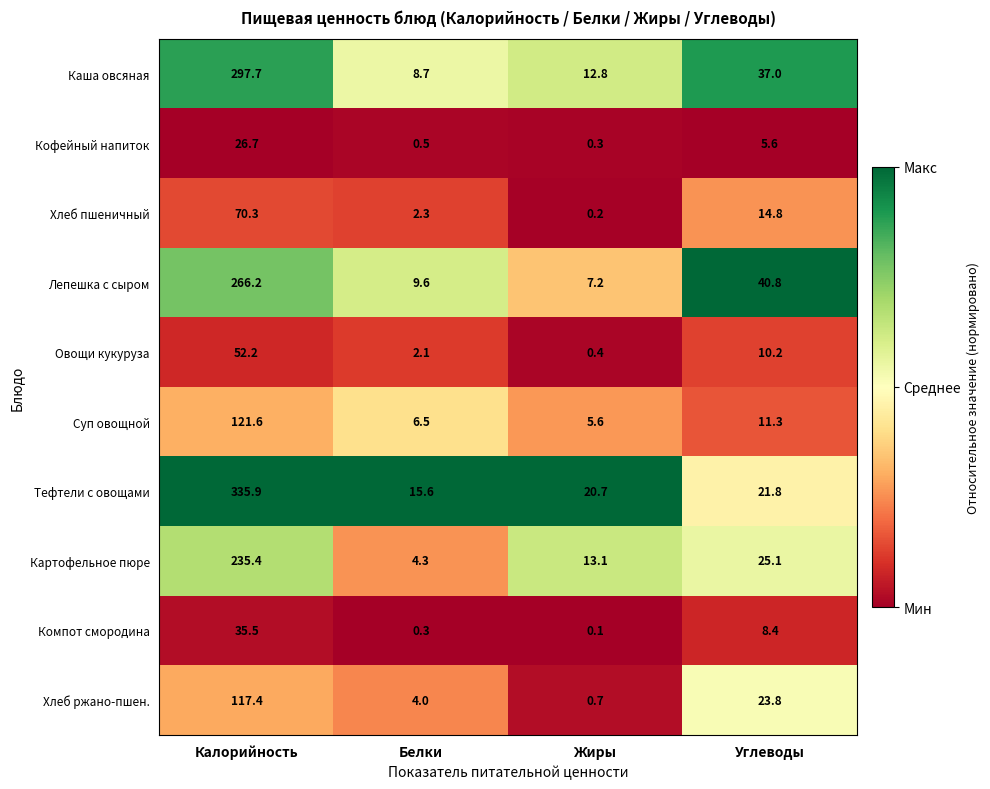

Which series has the widest spread of values?

Тефтели с овощами